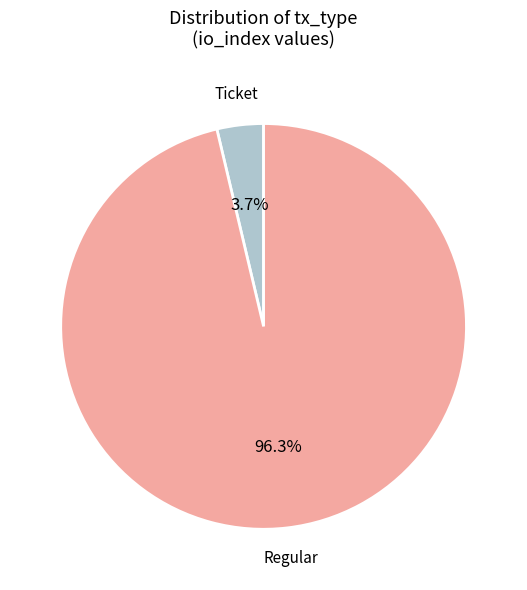

Does any single category account for the majority?

Yes